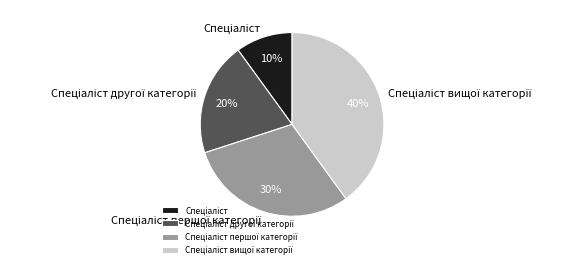

To the nearest percent, what is the difference between the largest and smallest slice percentages?

30%